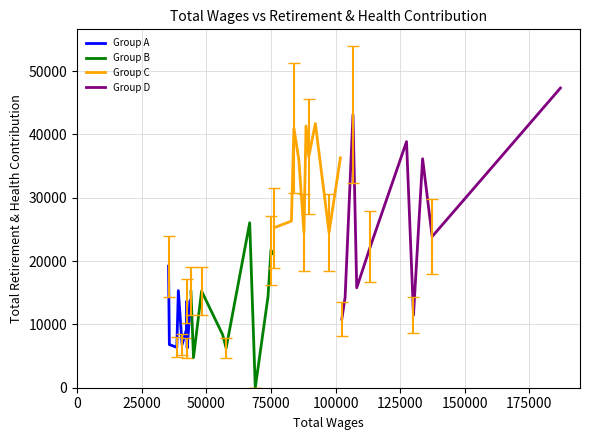

What are all the series names shown in the legend?

Group A, Group B, Group C, Group D